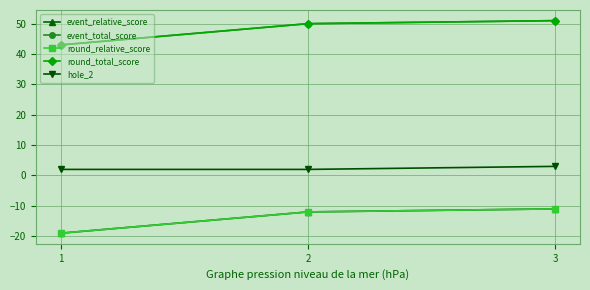

Is this an area chart (filled region under the line)?

No